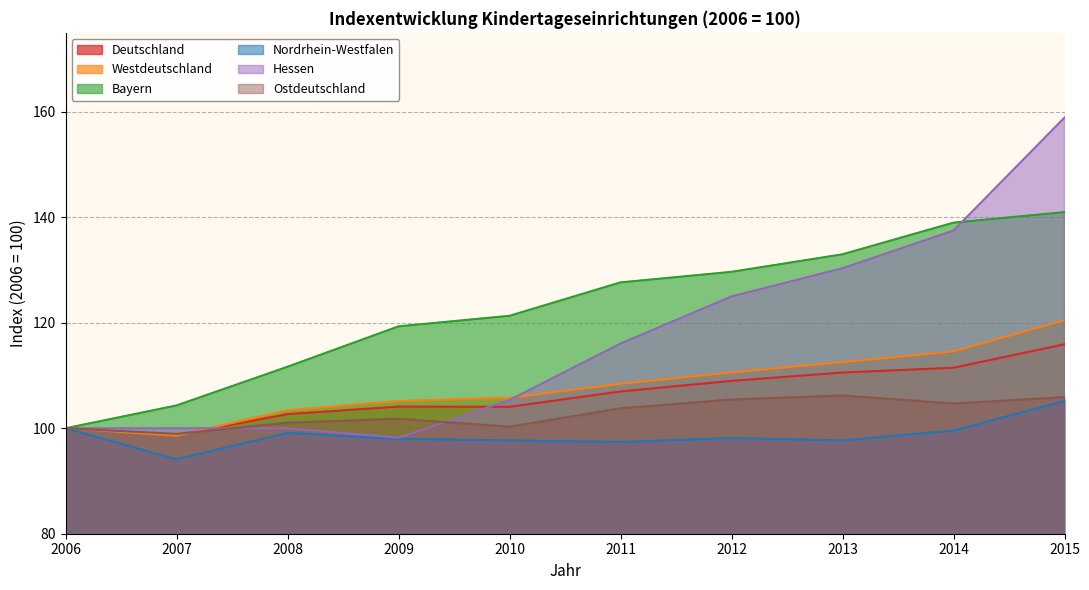

At 2013, list the series in order from largest to smallest.

Bayern, Hessen, Westdeutschland, Deutschland, Ostdeutschland, Nordrhein-Westfalen